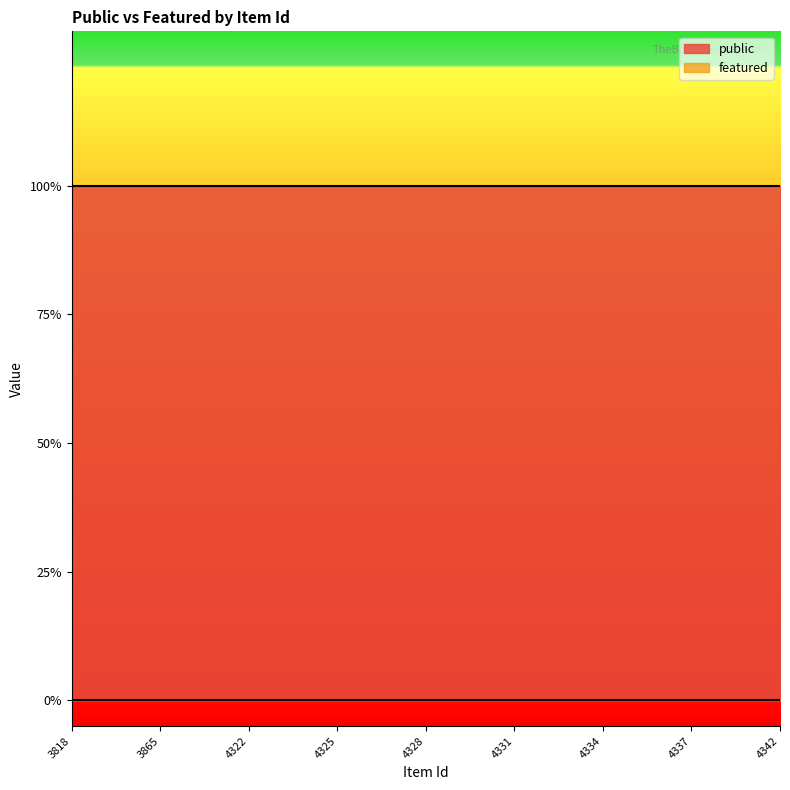

What is the value of the public point at the 22nd from the left?

1